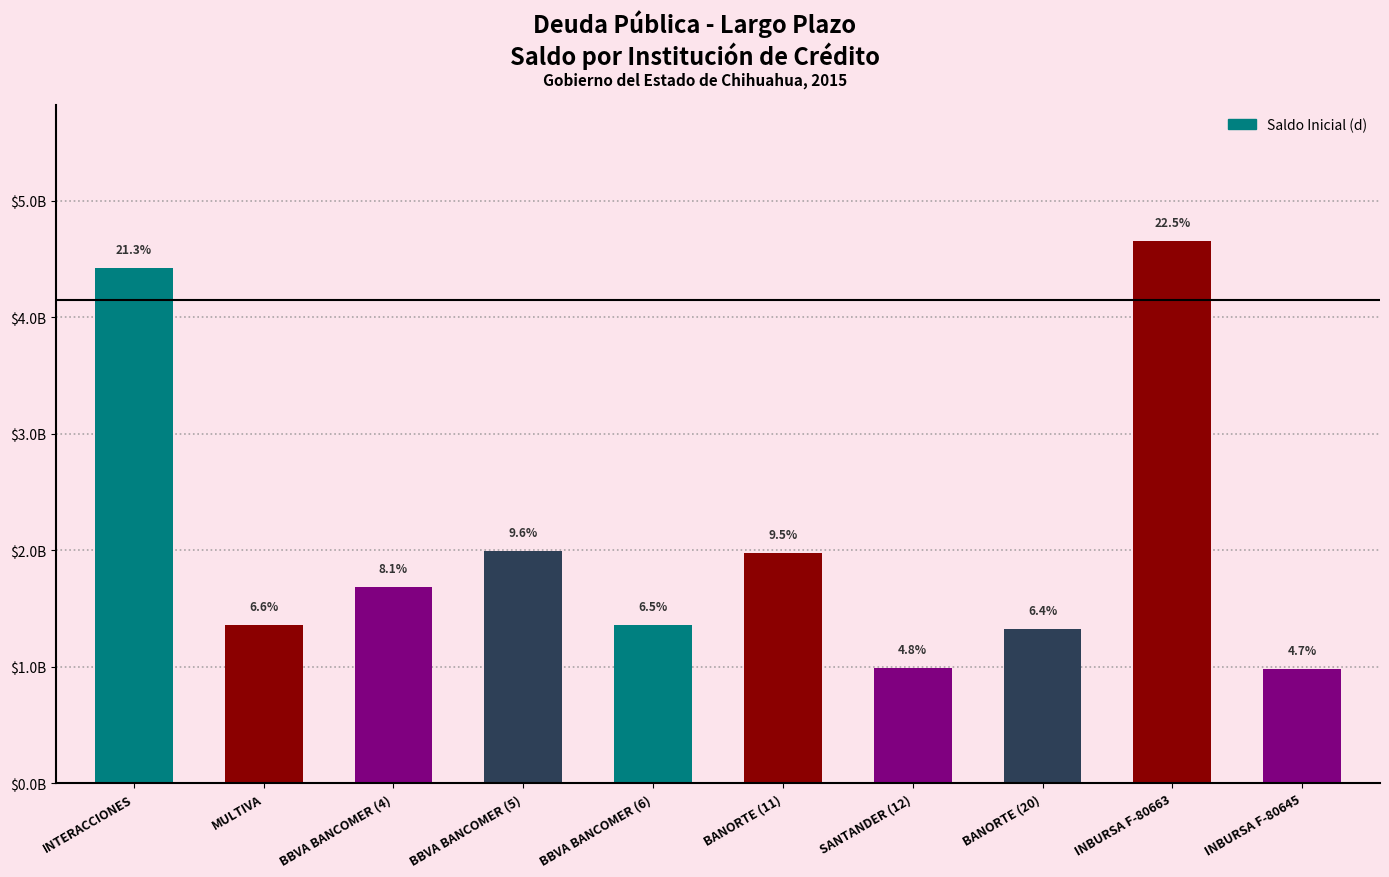

What is the label of the 9th bar from the left?

INBURSA F-80663